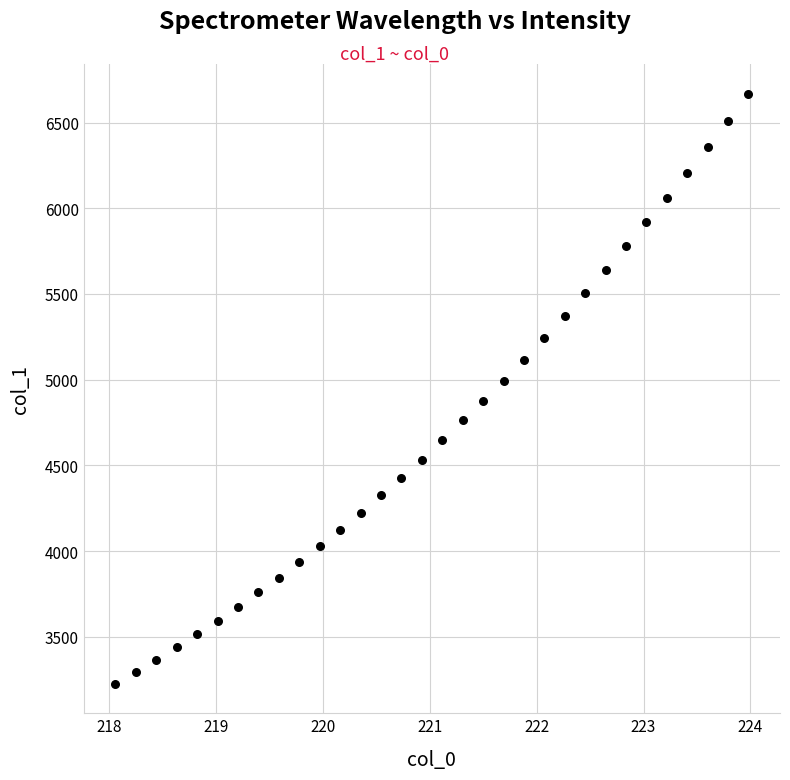

What is the range of X values (max minus min)?

5.9